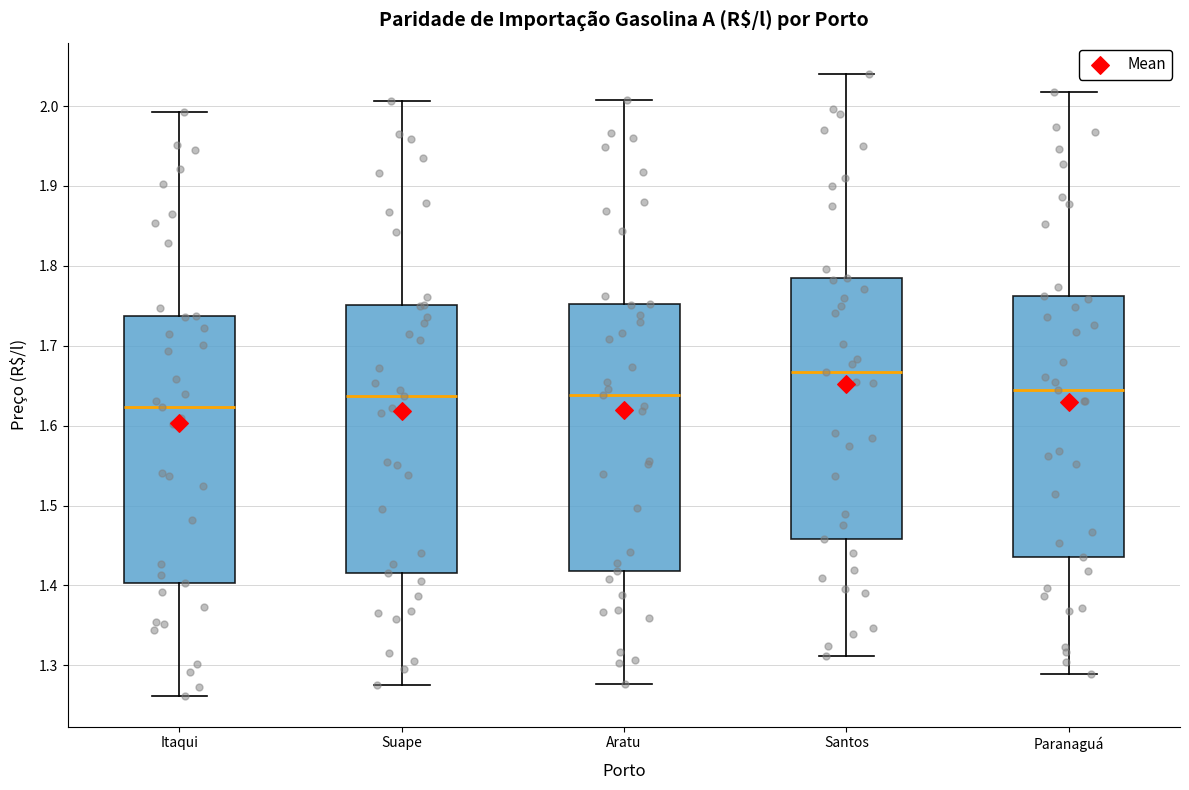

Where is the lower edge of the box for Santos on the y-axis? The values are not printed on the chart, so give them approximately, as read against the axis.

1.46